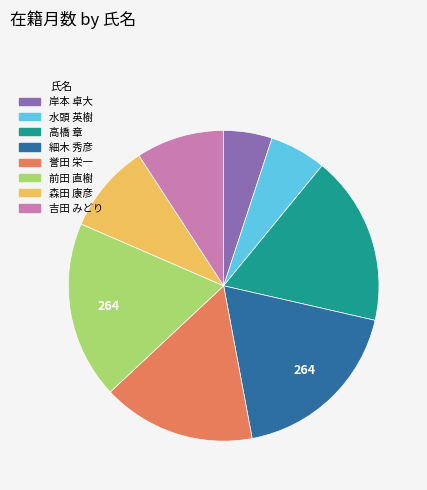

How many slices are in this pie chart?

8